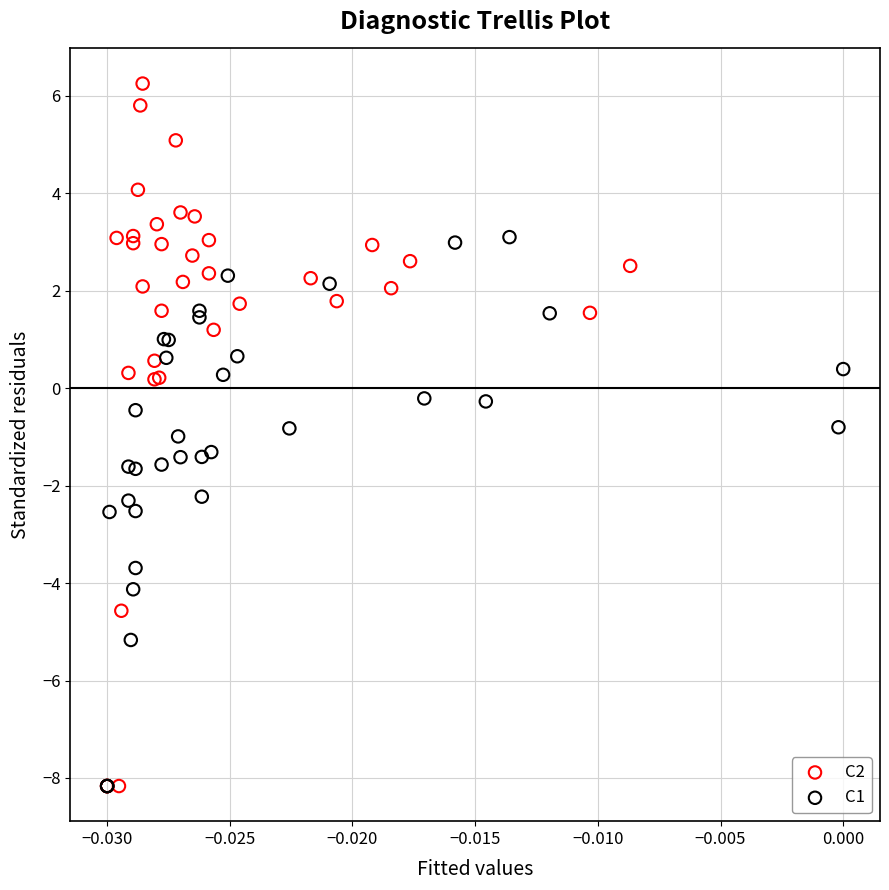

Which series has the widest spread of Y values?

С2